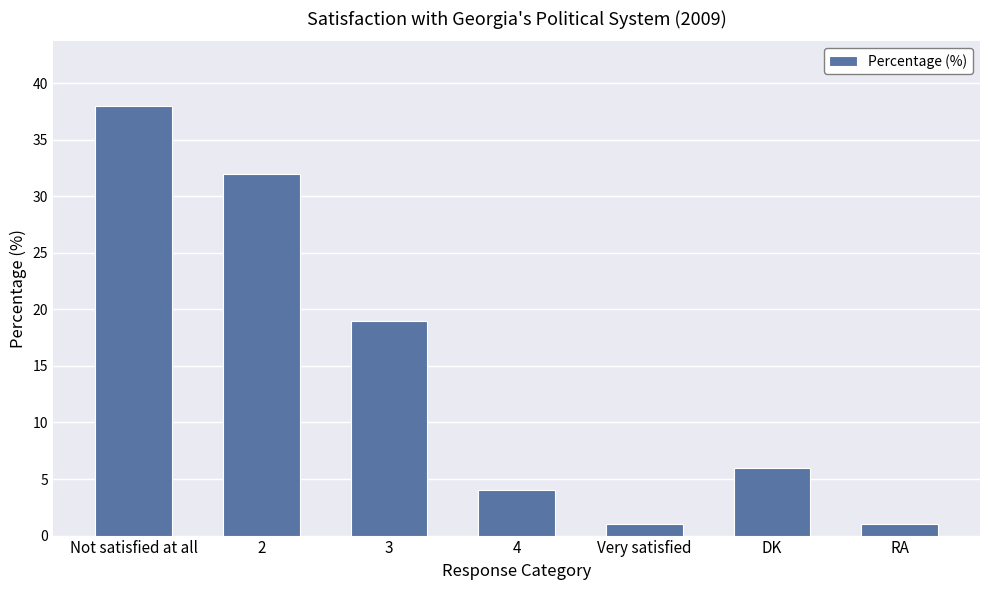

What is the maximum value shown in the chart?

38